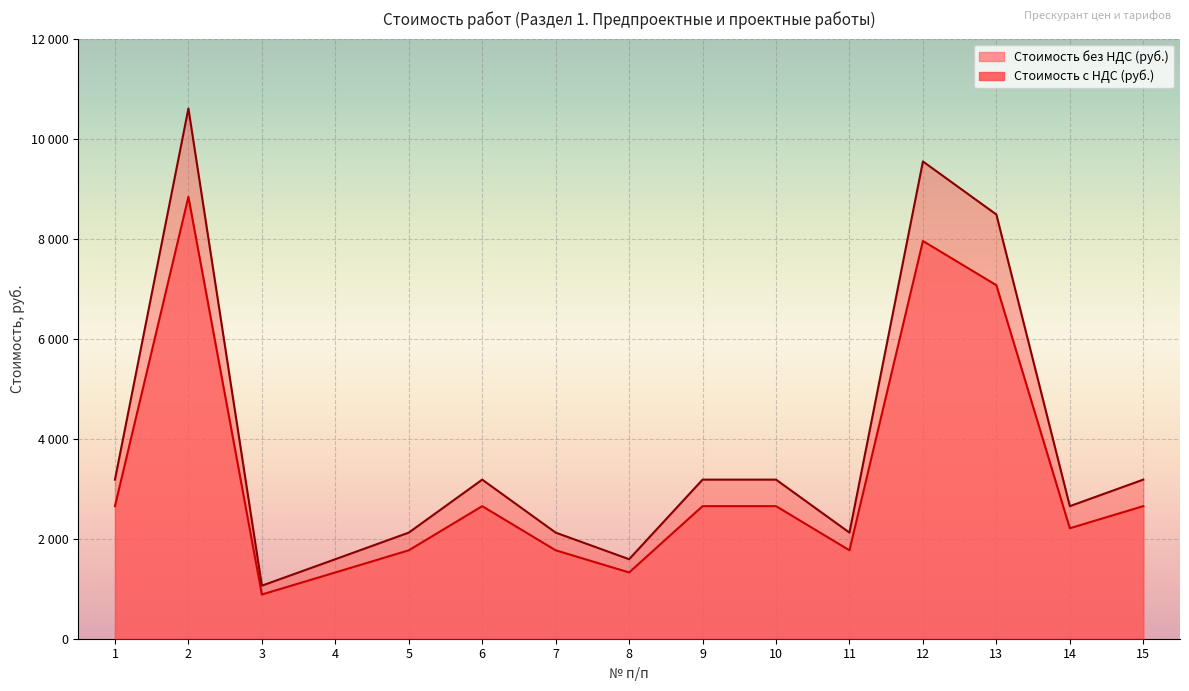

In Стоимость с НДС (руб.), how many points are higher than both neighbors (excluding endpoints)?

3